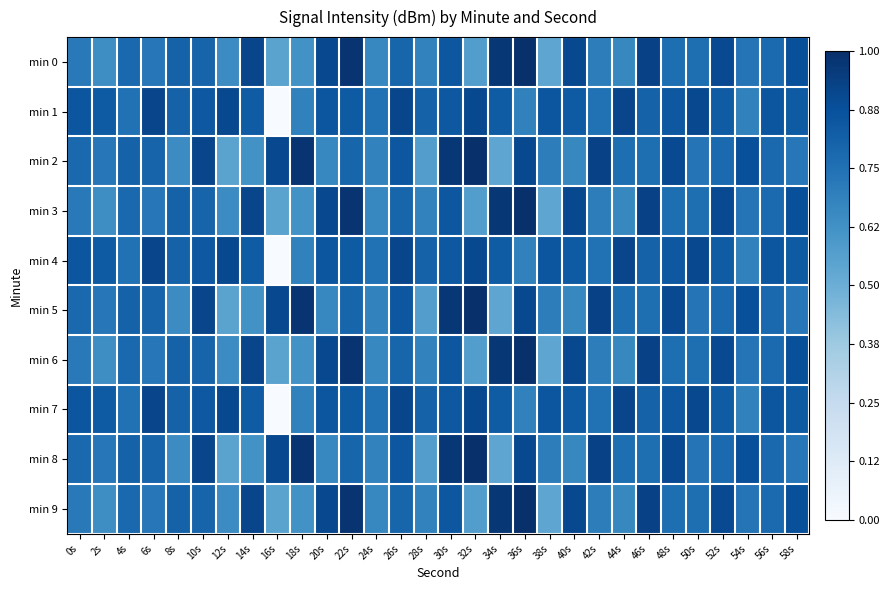

What is the spread (max minus min) of values at 8s?

0.2